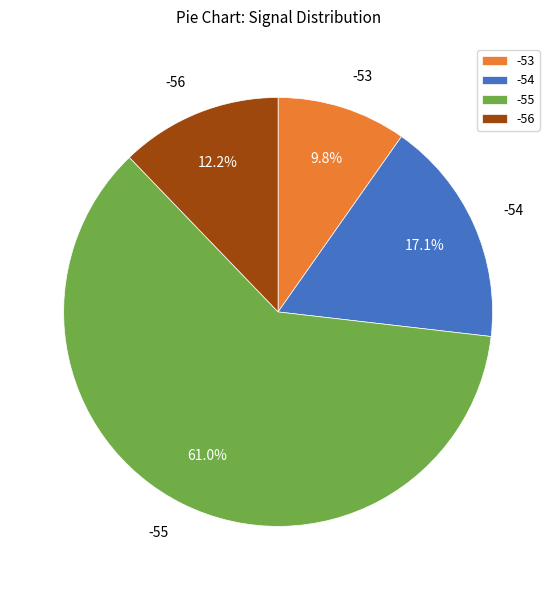

What is the majority slice?

-55